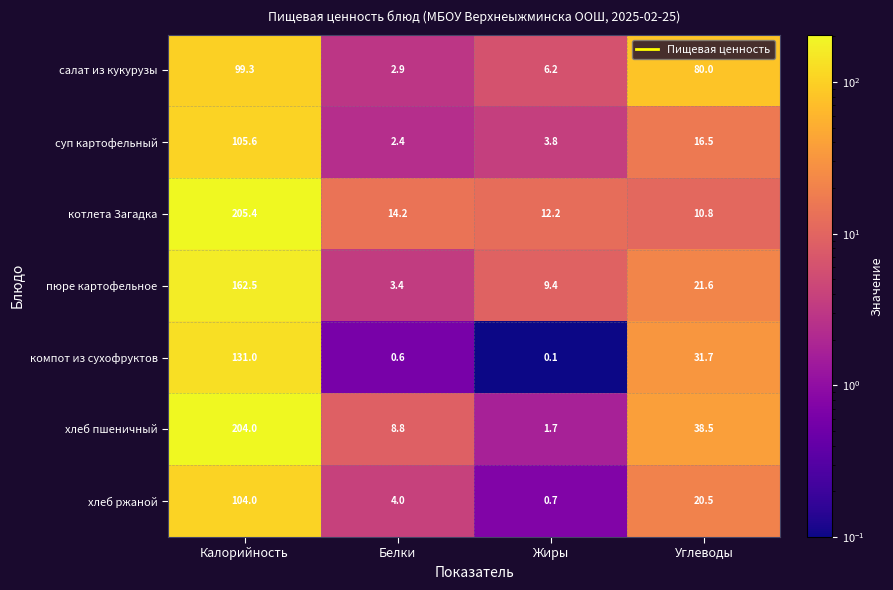

What is the sum of all салат из кукурузы values?

188.4